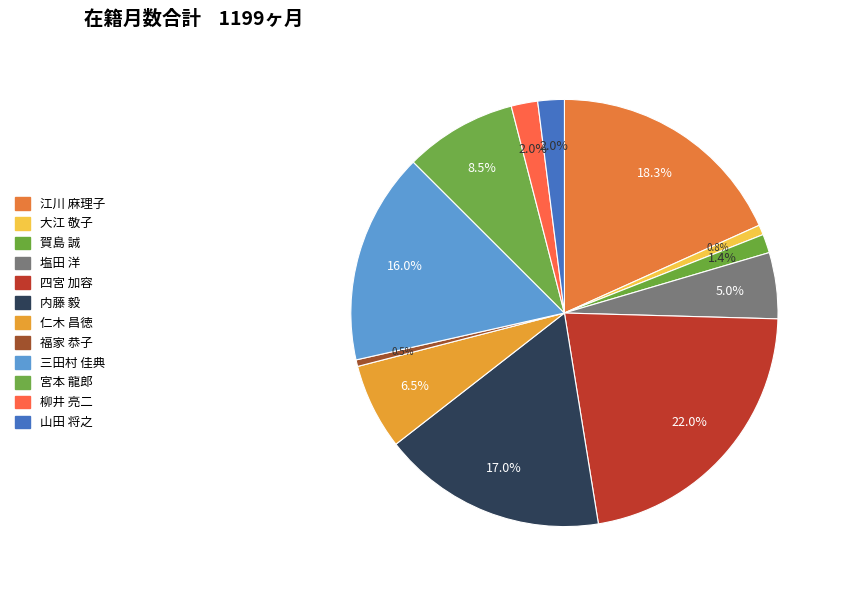

Which has a higher value, 柳井 亮二 or 内藤 毅?

内藤 毅